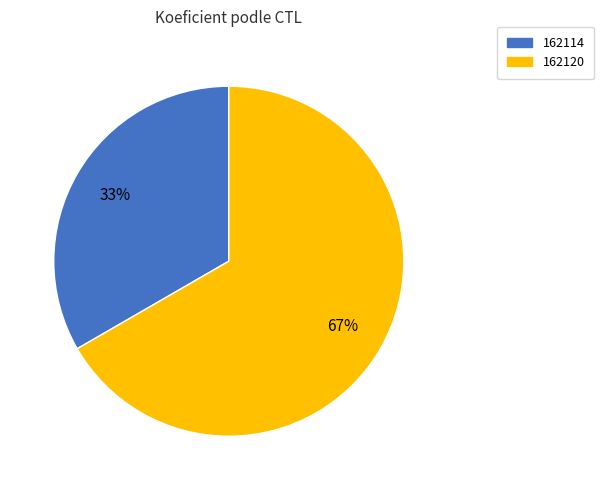

To the nearest percent, what is the average slice percentage?

50%